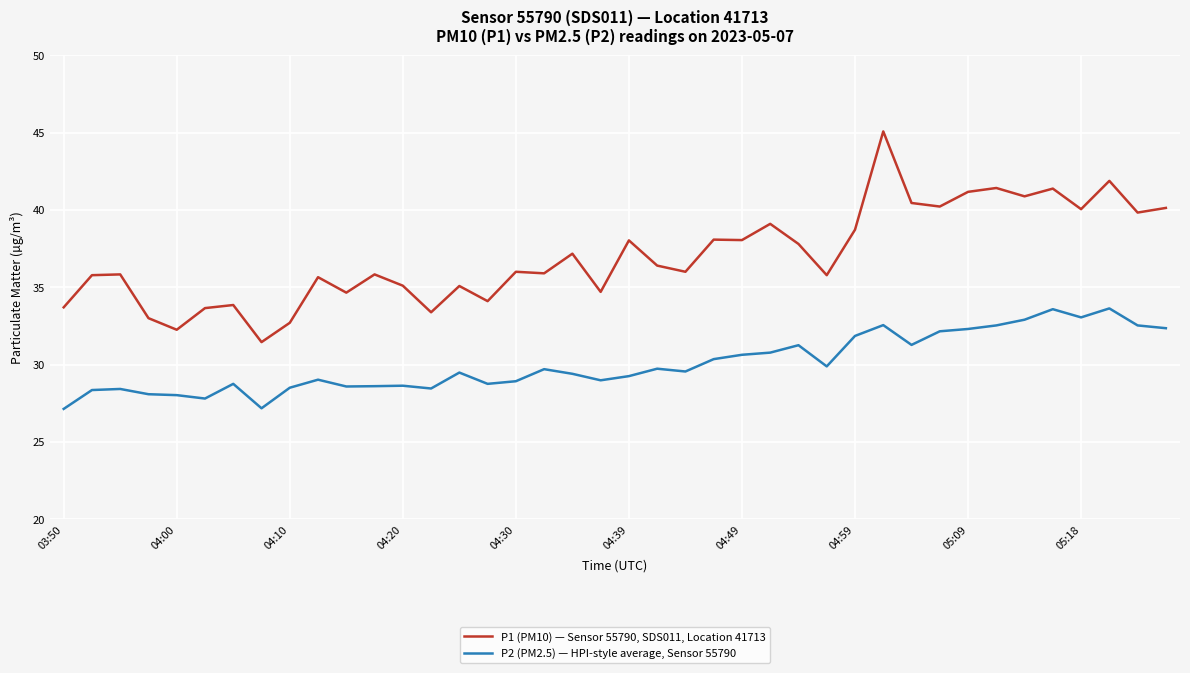

Which series has the largest range (max minus min)?

P1 (PM10) — Sensor 55790, SDS011, Location 41713